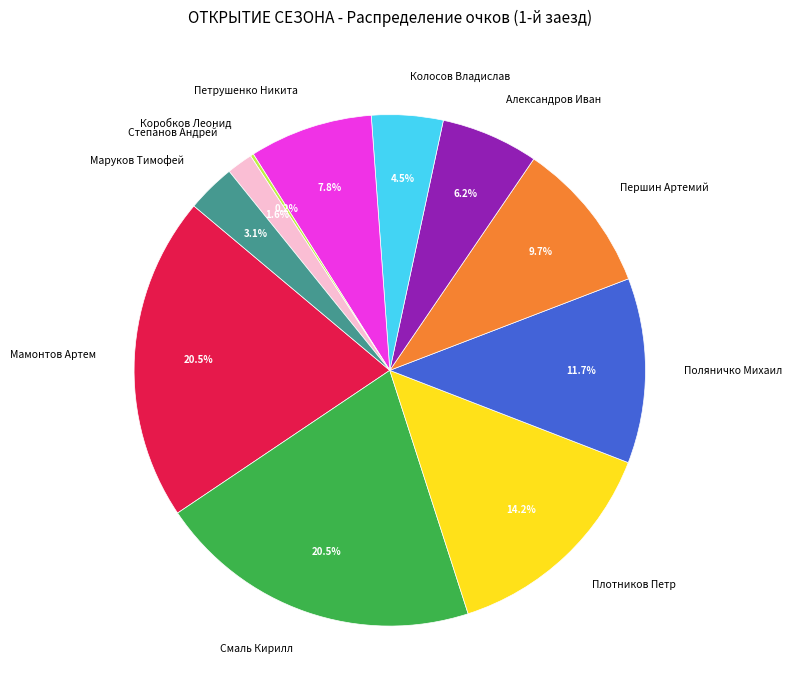

Does any single category account for the majority?

No